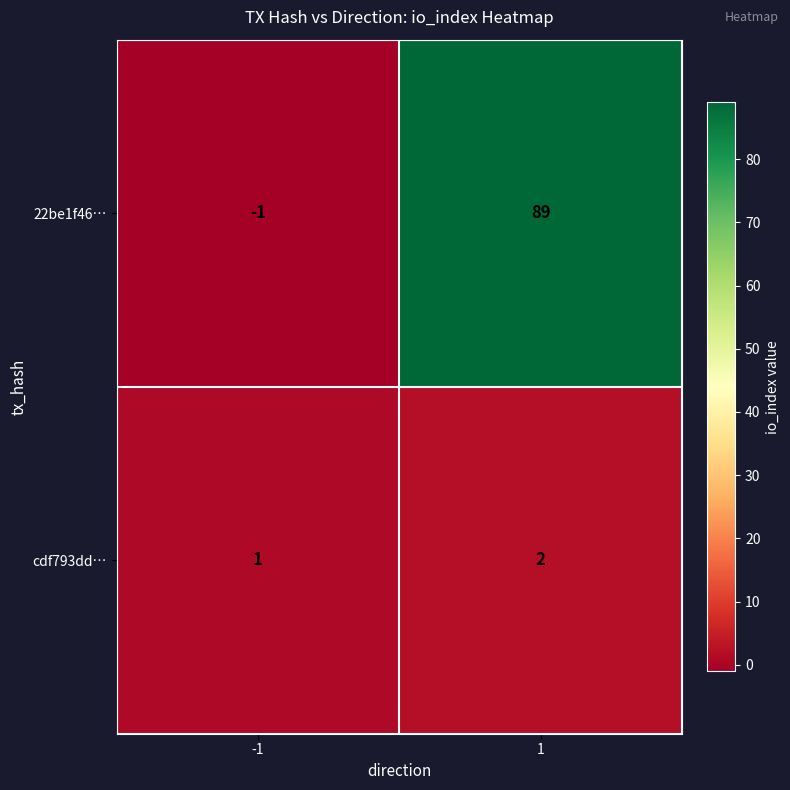

Reading right to left, list all the values displayed in this chart.

22be1f46…: 89	-1
cdf793dd…: 2	1